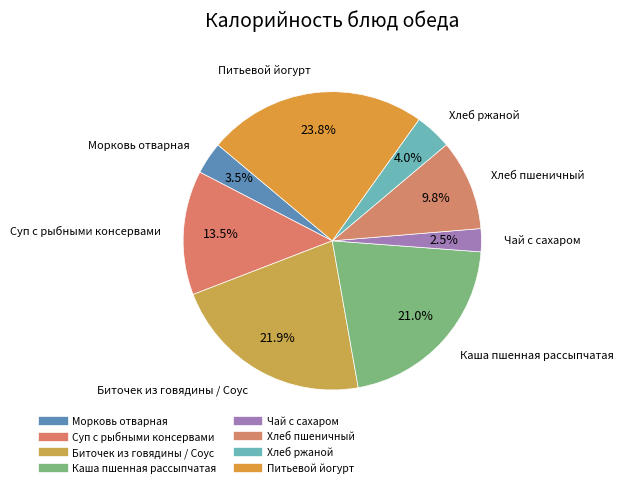

Rank the categories by value from highest to lowest.

Питьевой йогурт, Биточек из говядины / Соус, Каша пшенная рассыпчатая, Суп с рыбными консервами, Хлеб пшеничный, Хлеб ржаной, Морковь отварная, Чай с сахаром